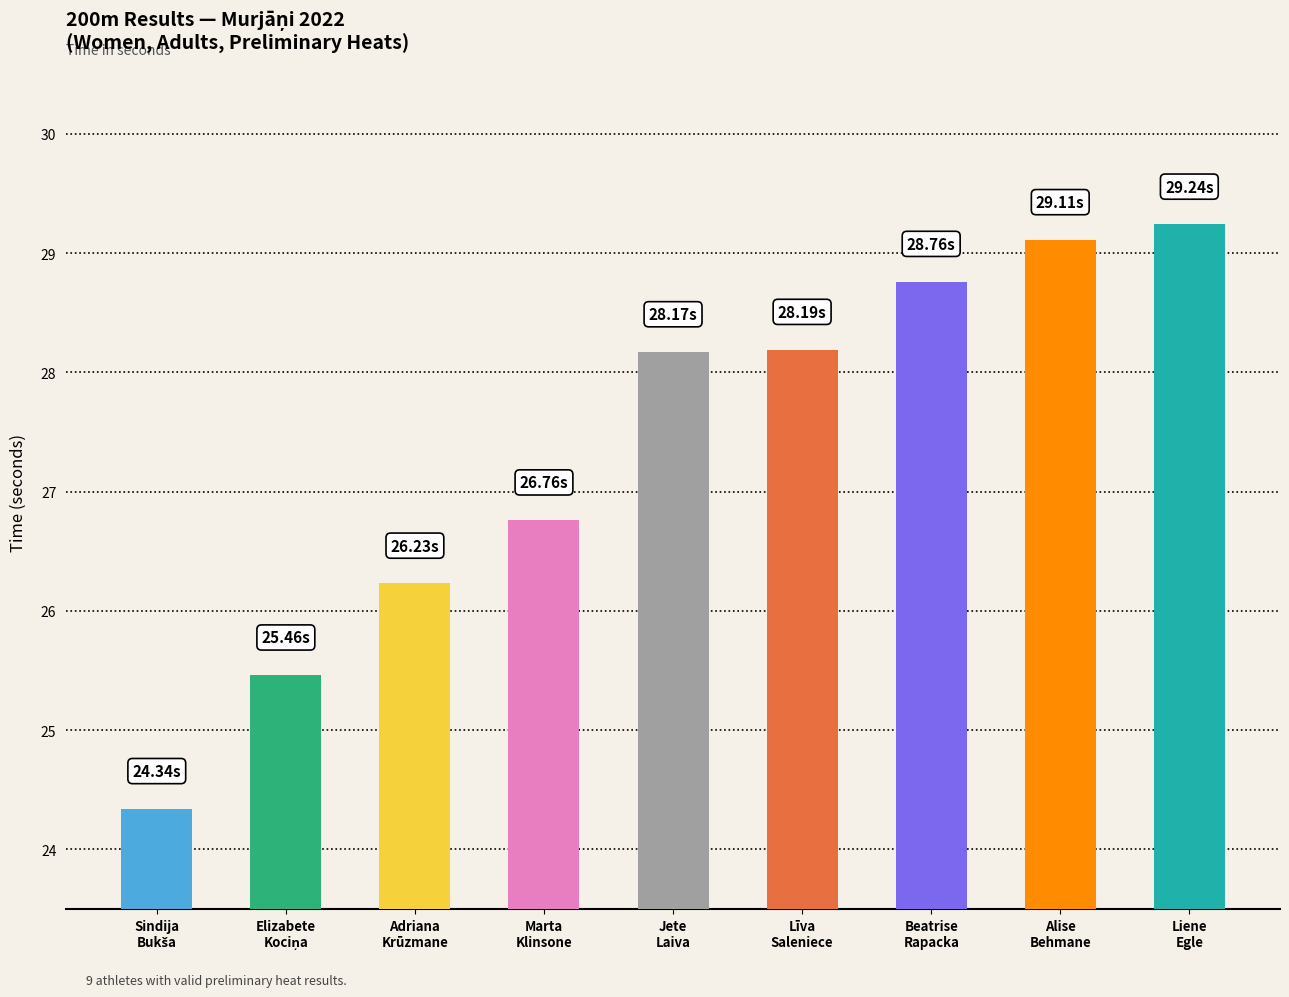

How many categories are shown in the chart?

9